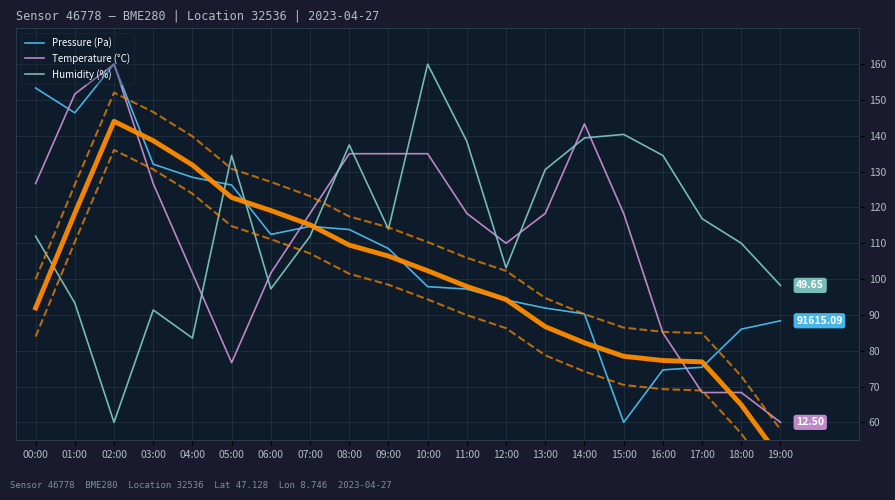

Is it true that Pressure (Pa) equals 53.1 at 11:00?

False